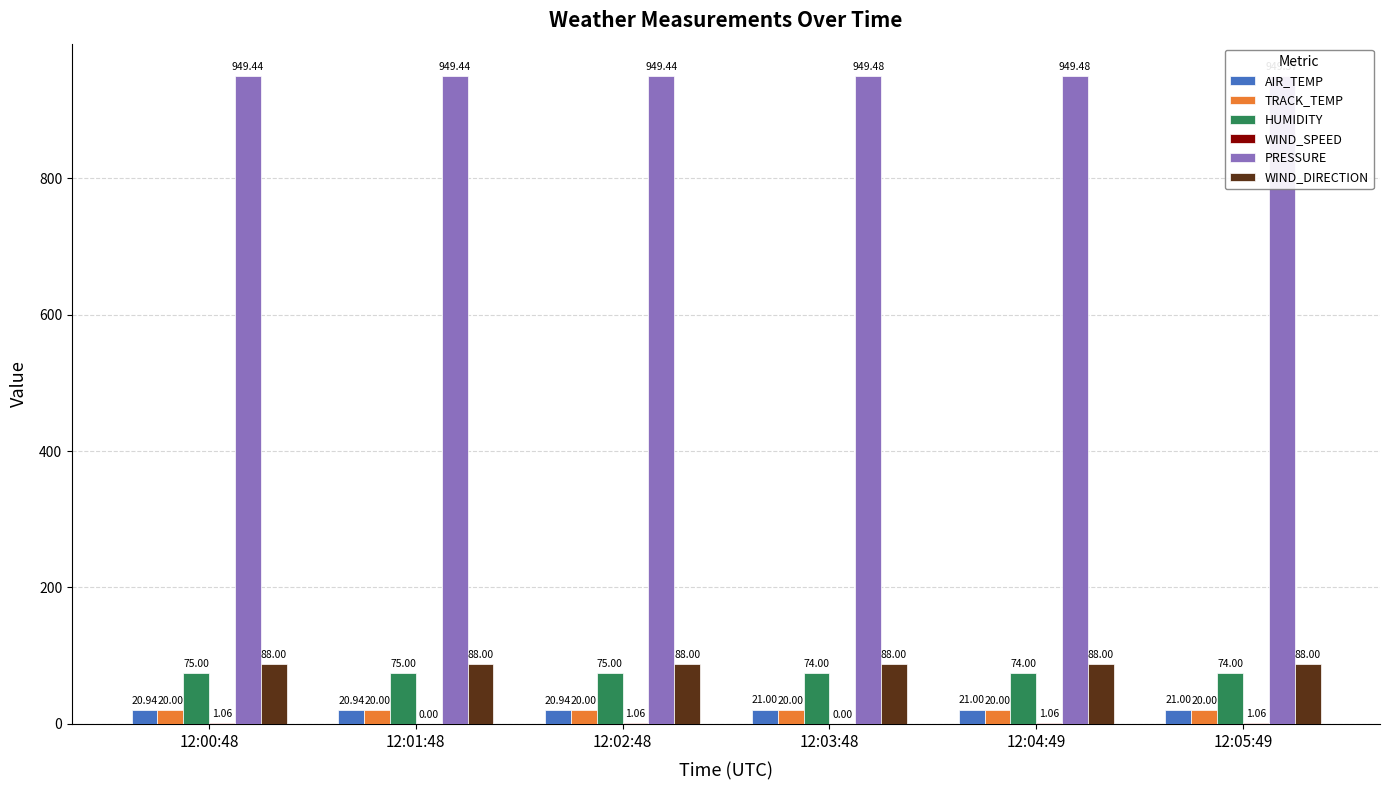

The PRESSURE series shows 1339.4 at 12:02:48. True or false?

False